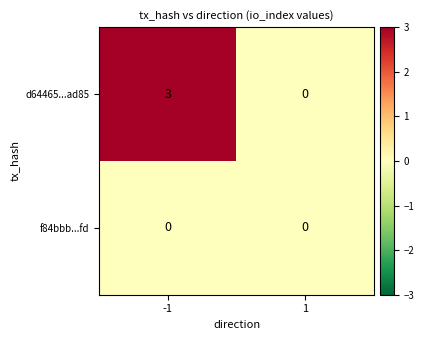

What is the maximum value for d64465...ad85?

3